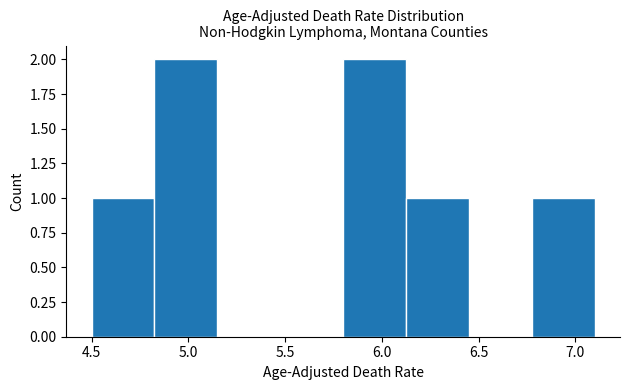

What is the height of the bar covering 5.800 to 6.125 on the x-axis? Neither the bar edges nor the heights are printed on the chart, so give them approximately, as read against the axes.

2